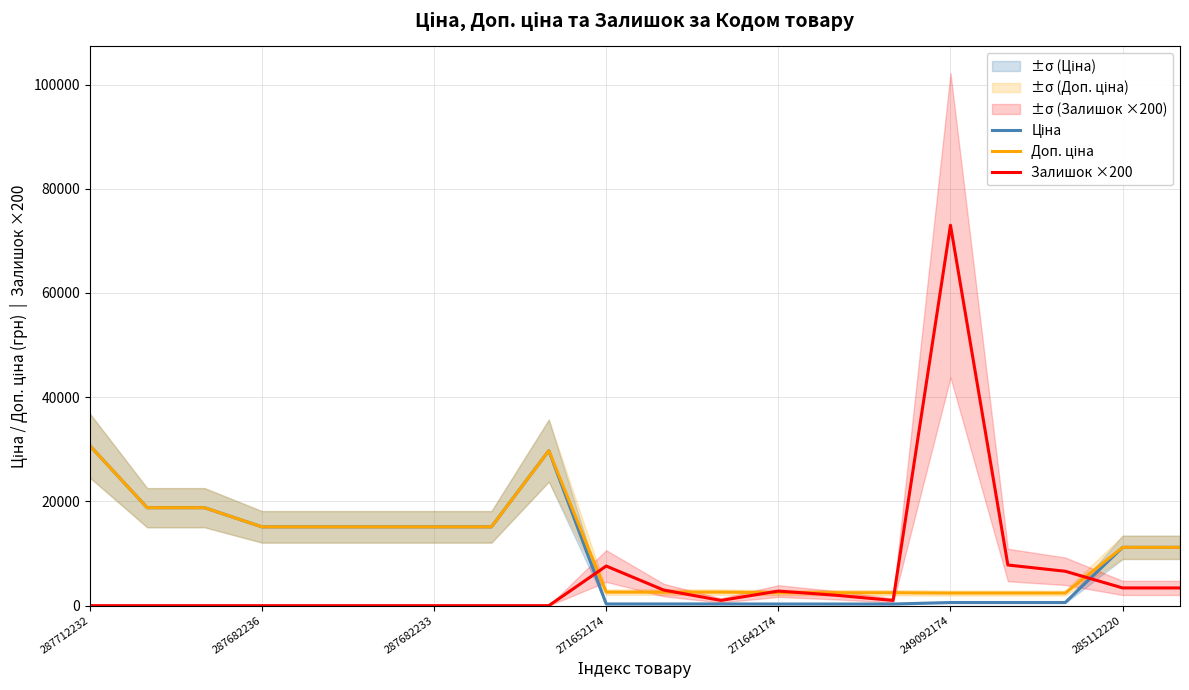

Reading left to right, list all the values displayed in this chart.

Ціна: 30717.1	18796.8	18796.8	15120.0	15120.0	15120.0	15120.0	15120.0	29747.2	324.8	324.8	324.8	310.3	310.3	310.3	603.7	603.7	603.7	11188.2	11188.2
Доп. ціна: 30717.1	18796.8	18796.8	15120.0	15120.0	15120.0	15120.0	15120.0	29747.2	2598.3	2598.3	2598.3	2482.4	2482.4	2482.4	2414.8	2414.8	2414.8	11188.2	11188.2
Залишок ×200: 0.0	0.0	0.0	0.0	0.0	0.0	0.0	0.0	0.0	7600.0	3000.0	1000.0	2800.0	2000.0	1000.0	73000.0	7800.0	6600.0	3400.0	3400.0